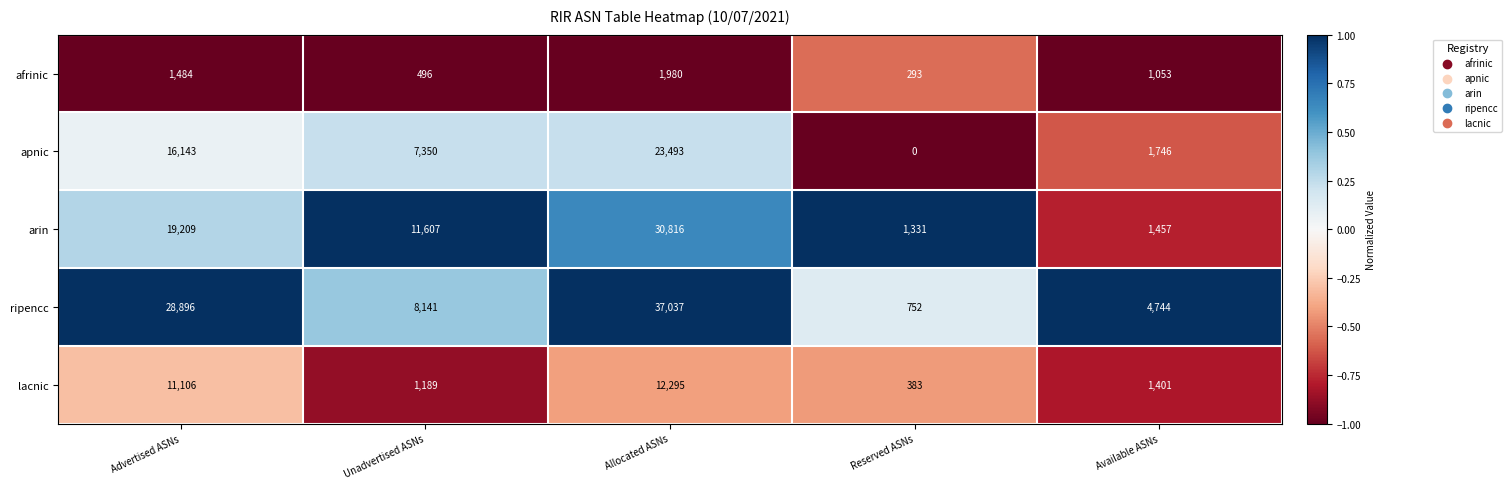

What is the total value across all series at Allocated ASNs?

105621